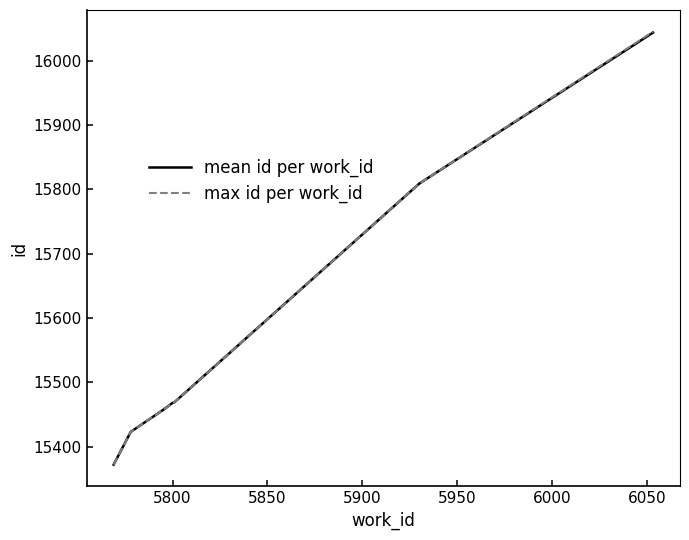

What is the greatest value displayed?

16045.0